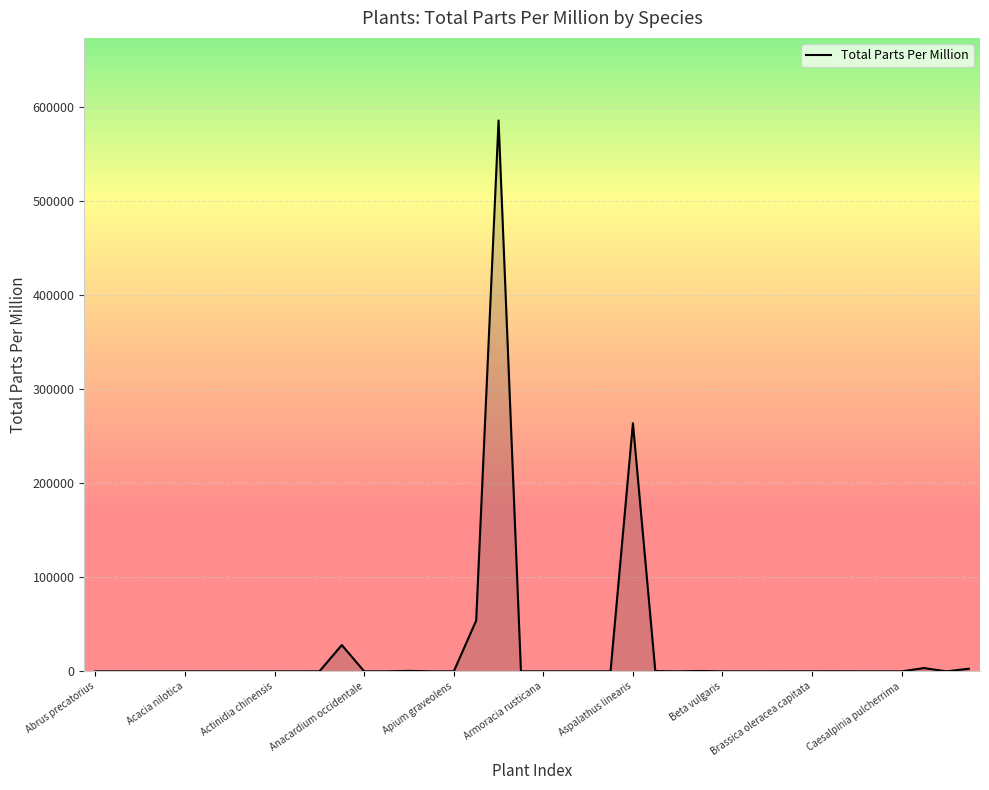

What is the difference between the maximum and minimum values?

586060.0